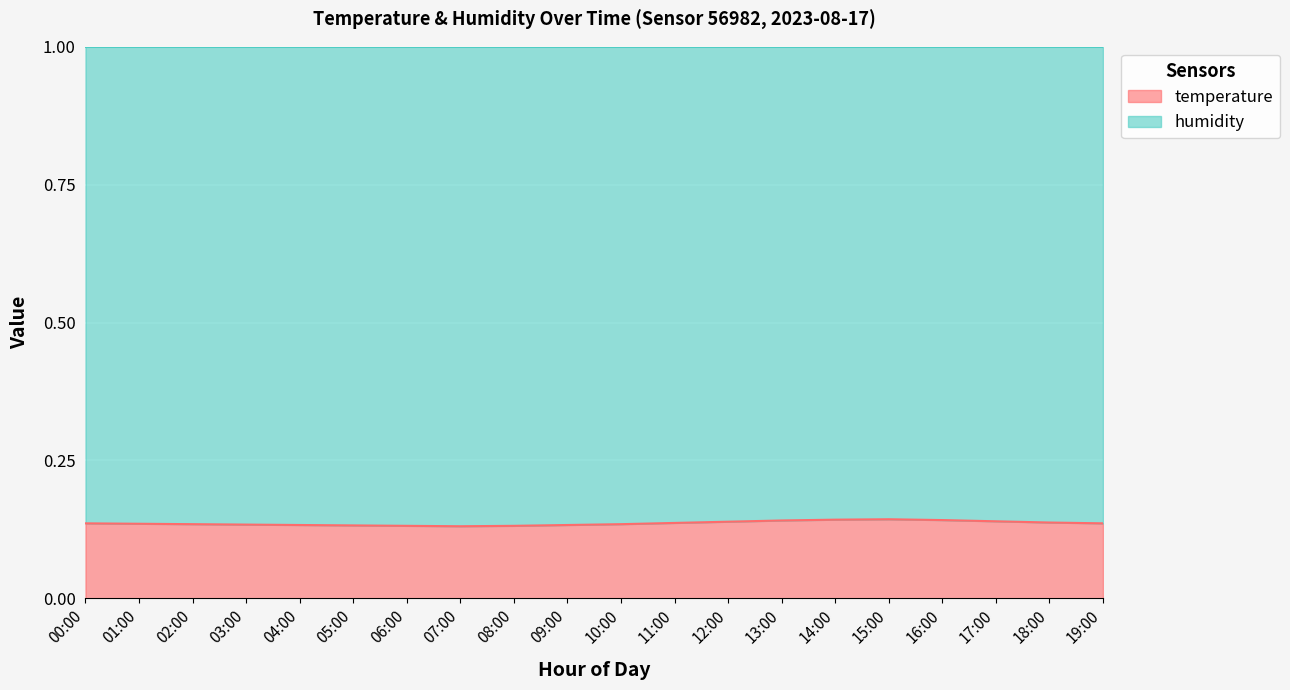

Where is the first local minimum?

07:00